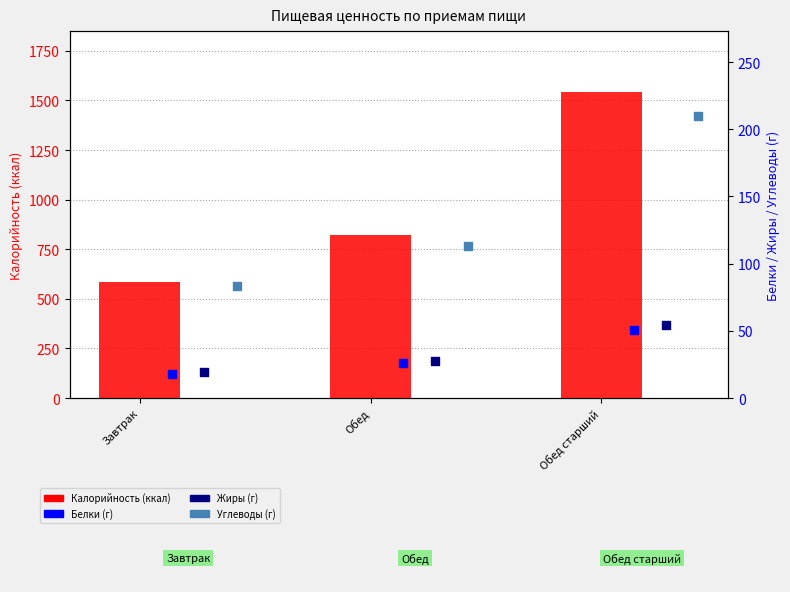

At how many categories does at least one series exceed 833?

1